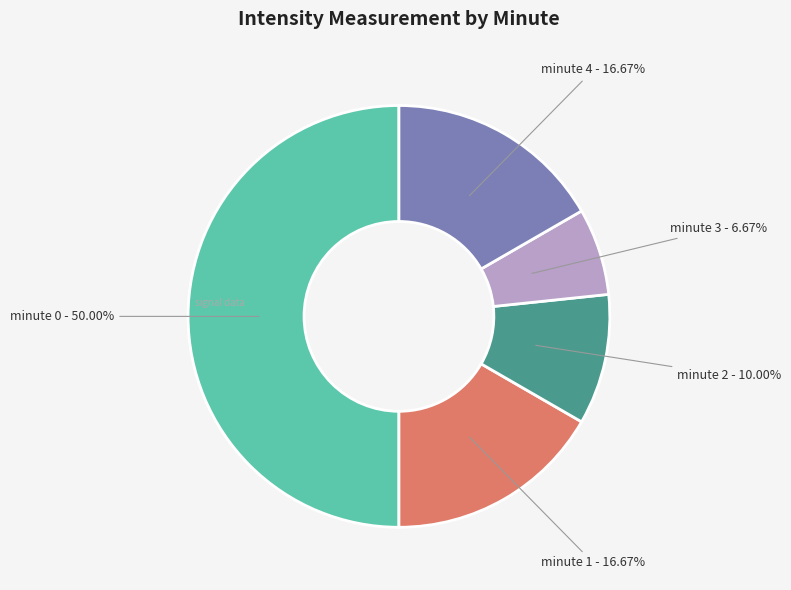

How many segments does this pie chart have?

5